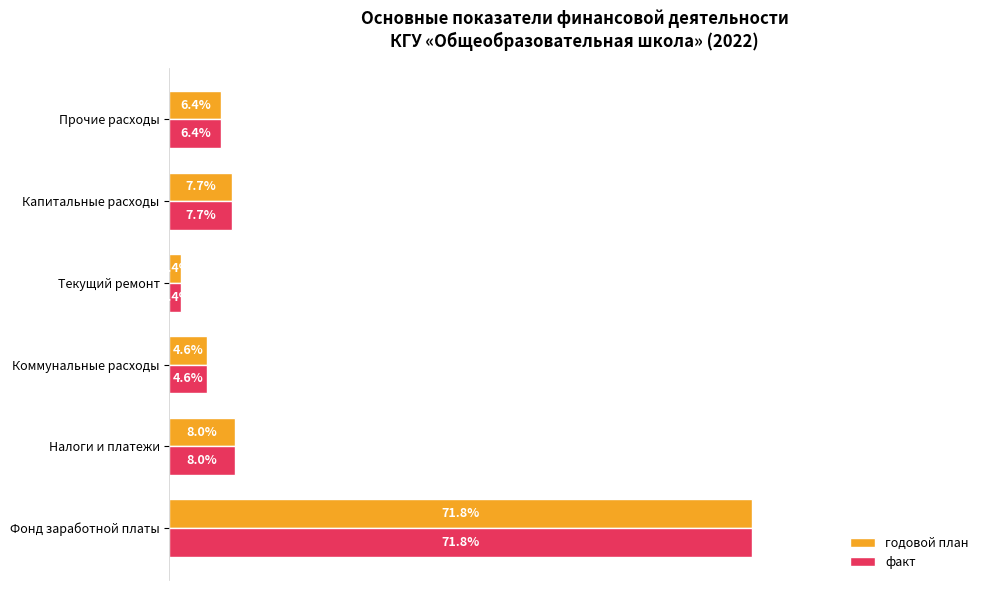

List the labels in order of годовой план value, smallest first.

Текущий ремонт, Коммунальные расходы, Прочие расходы, Капитальные расходы, Налоги и платежи, Фонд заработной платы